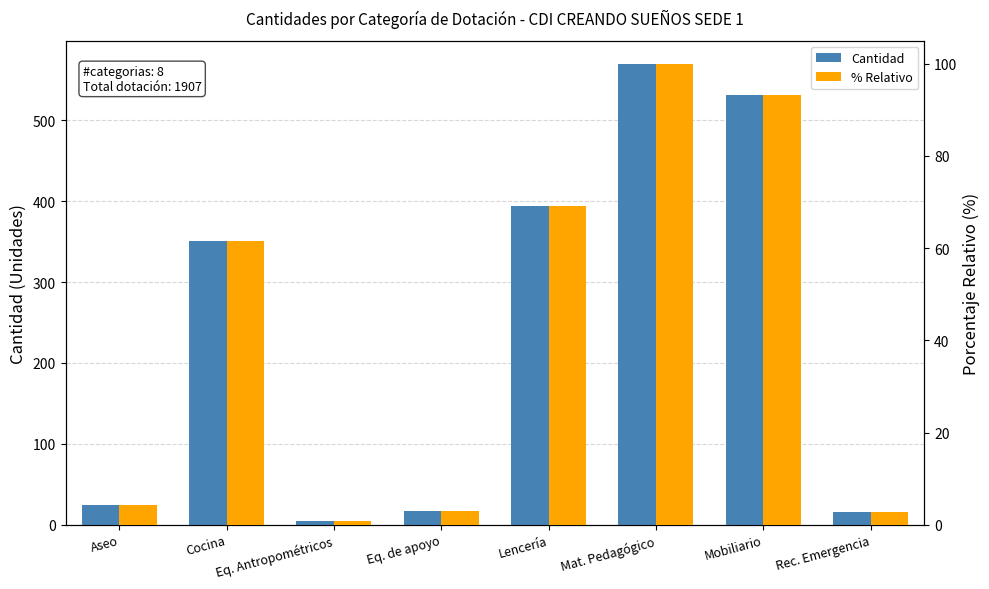

How many distinct data groups are displayed?

2